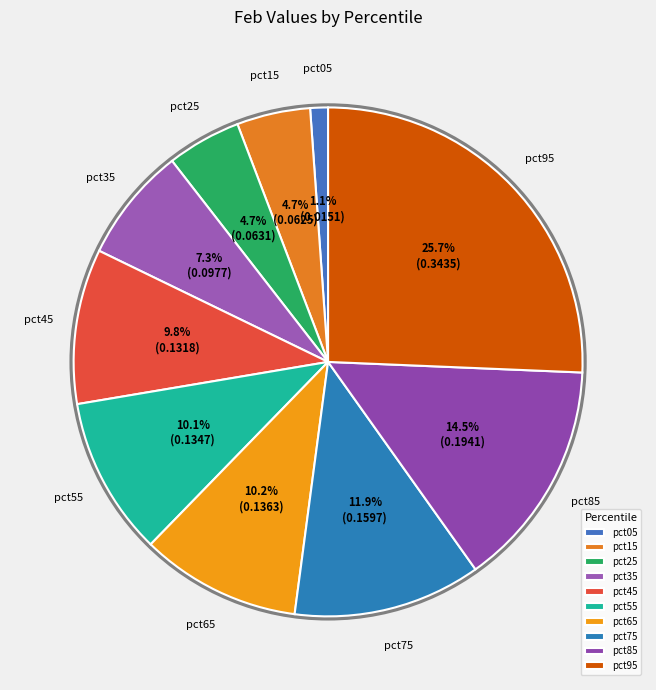

Does pct65 represent more than half of the total?

No